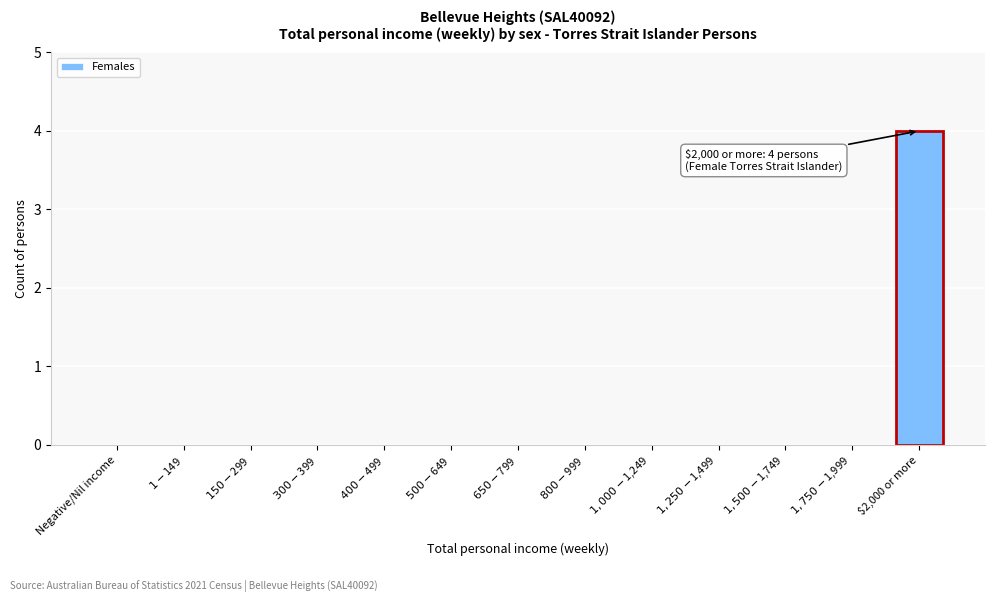

What is the sum of all values?

4